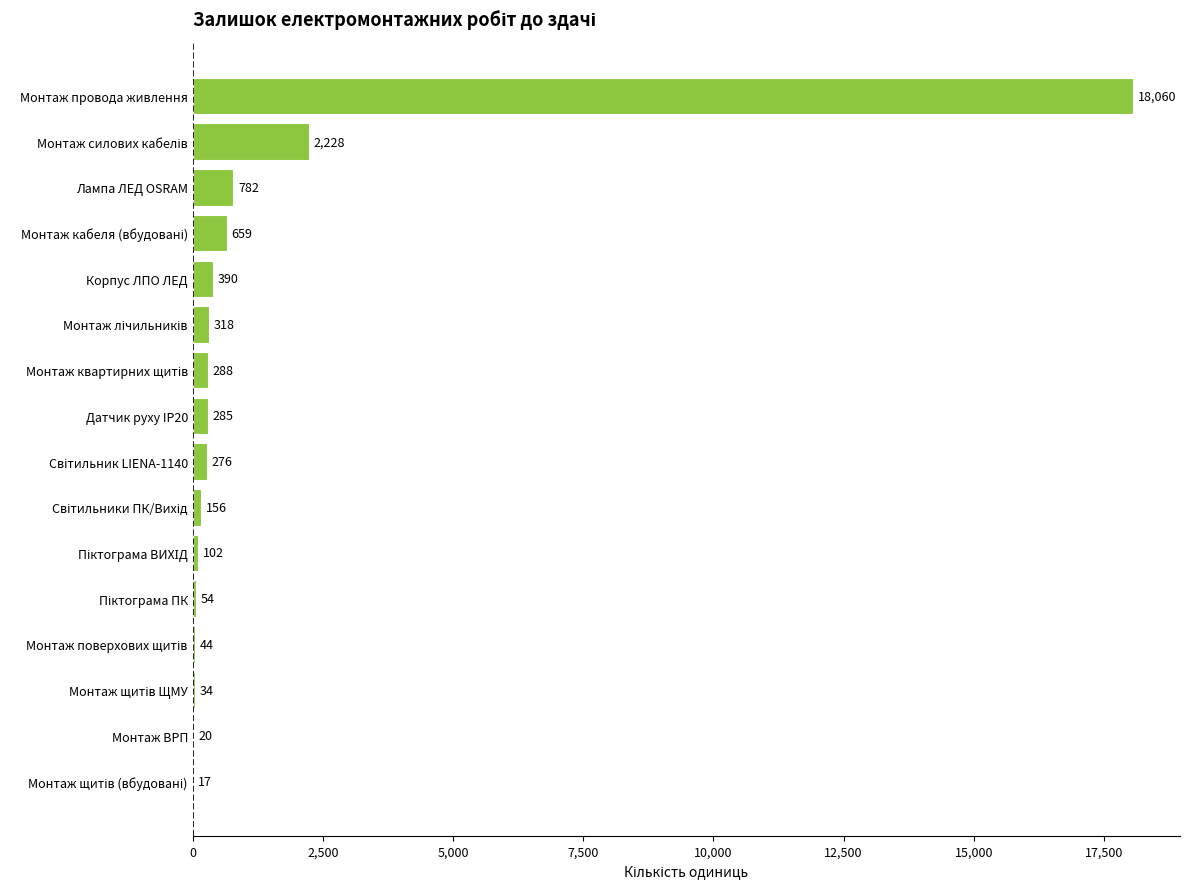

Approximately how many times larger is the value at Датчик руху IP20 compared to Лампа ЛЕД OSRAM?

0.4